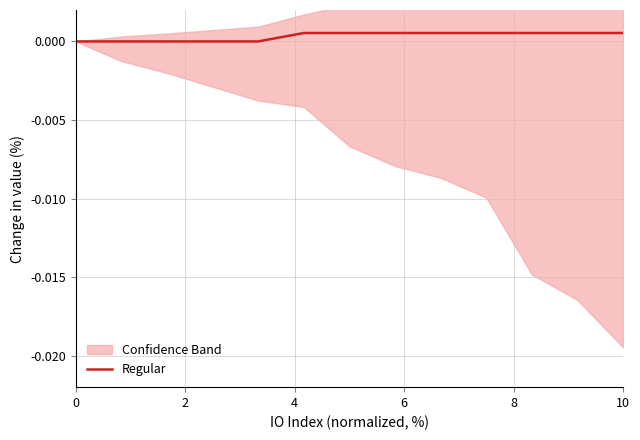

The value of Regular at 0 is 0.0. True or false?

True